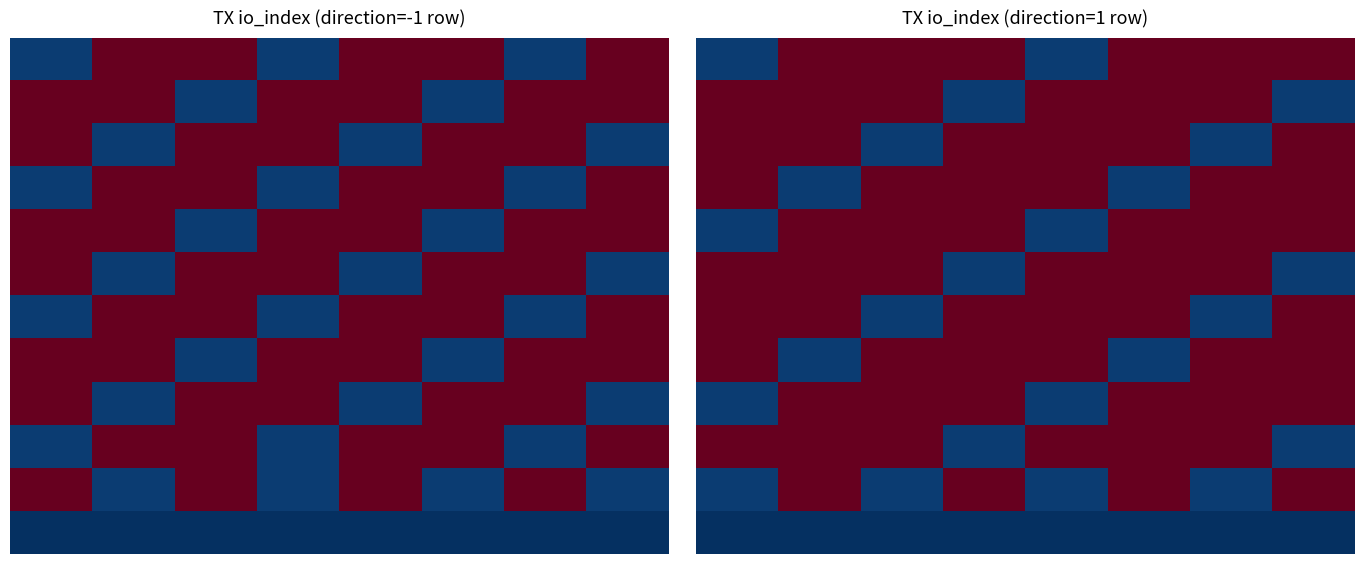

The 8 series shows 908 at 2. True or false?

True